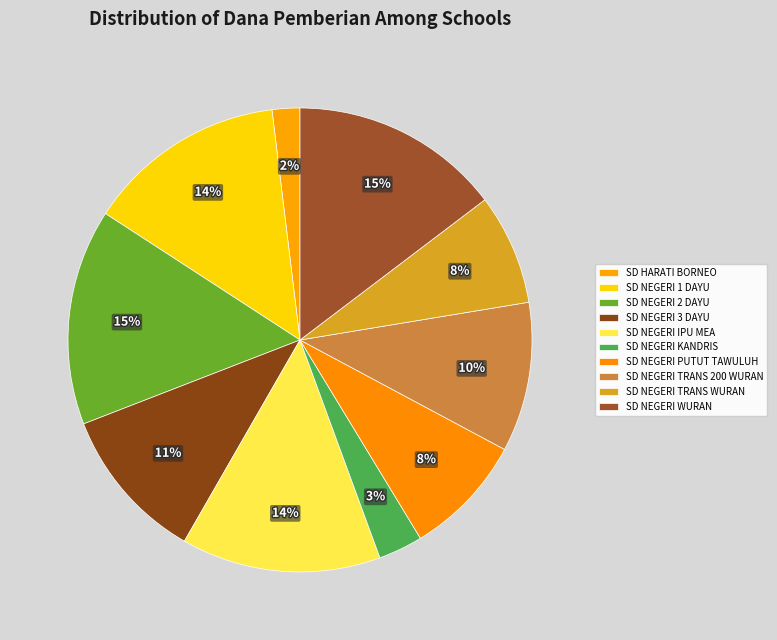

How many slices are in this pie chart?

10